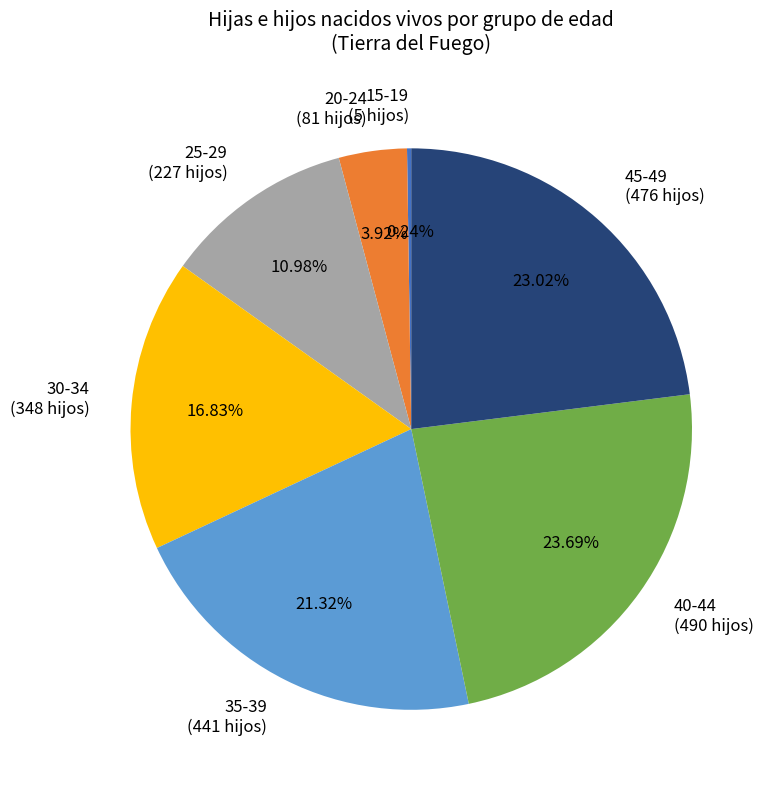

Does 20-24 (81 hijos) represent more than half of the total?

No